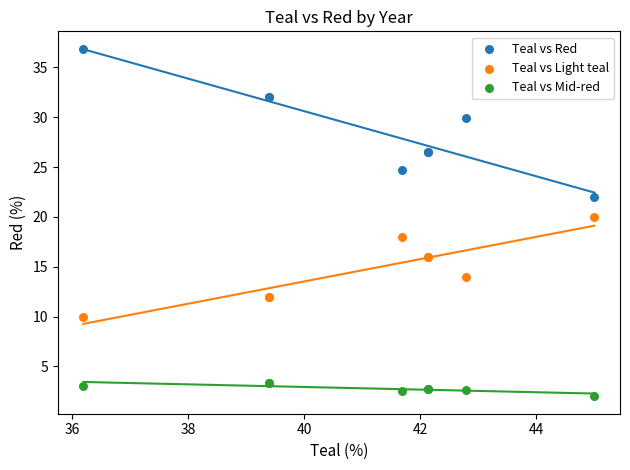

Which series reaches the maximum Y coordinate?

Teal vs Red